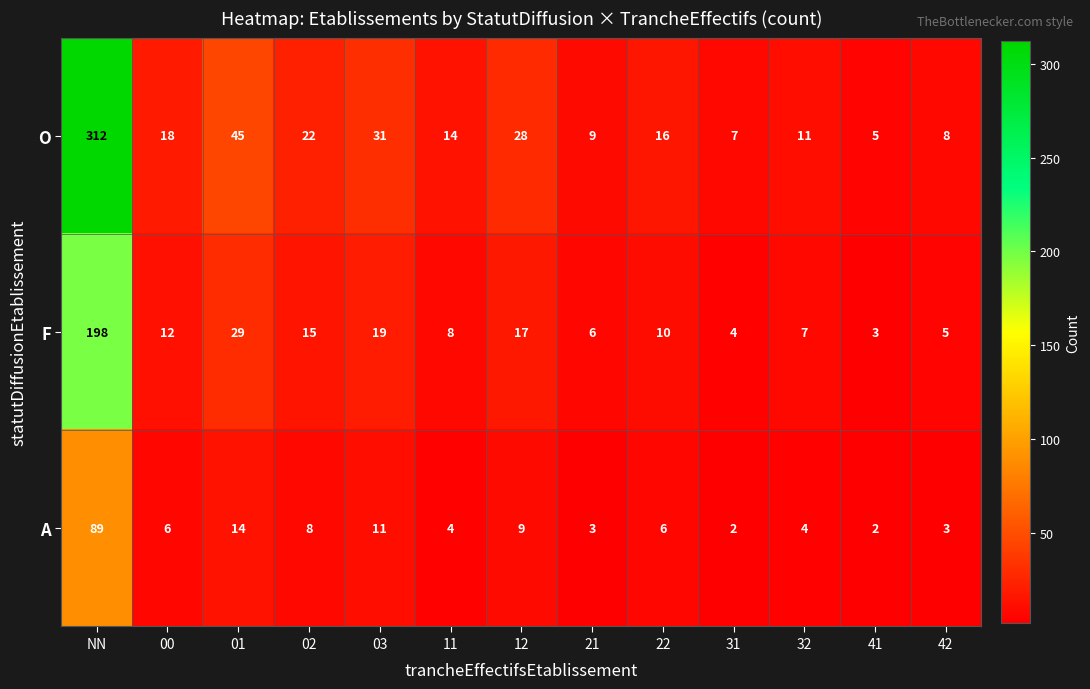

Is it true that F equals 7 at 42?

False